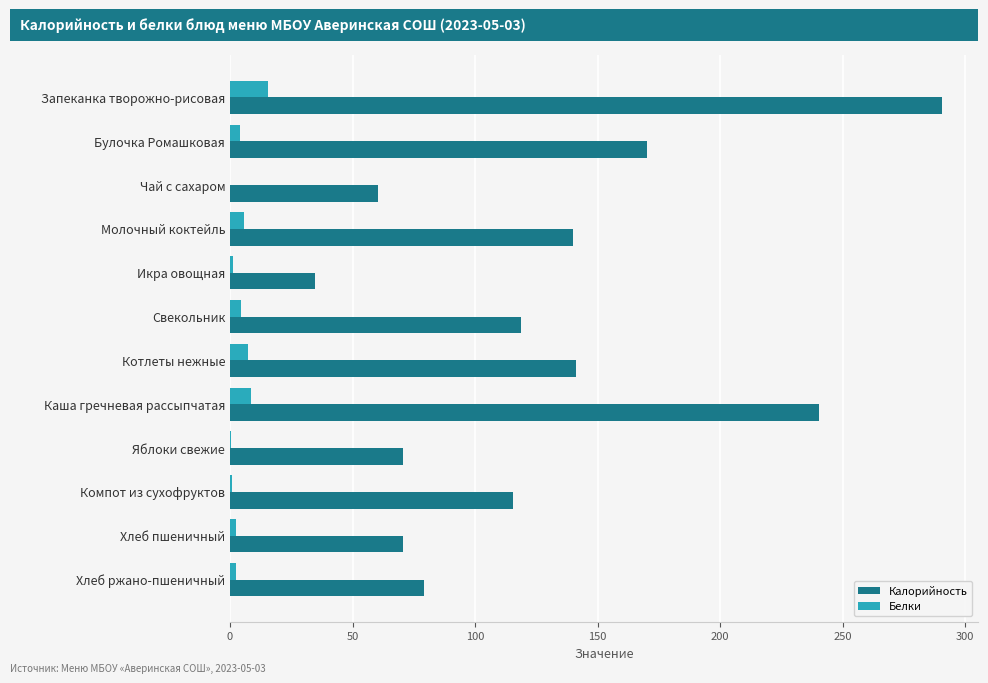

The value of Калорийность at Икра овощная is 49.6. True or false?

False